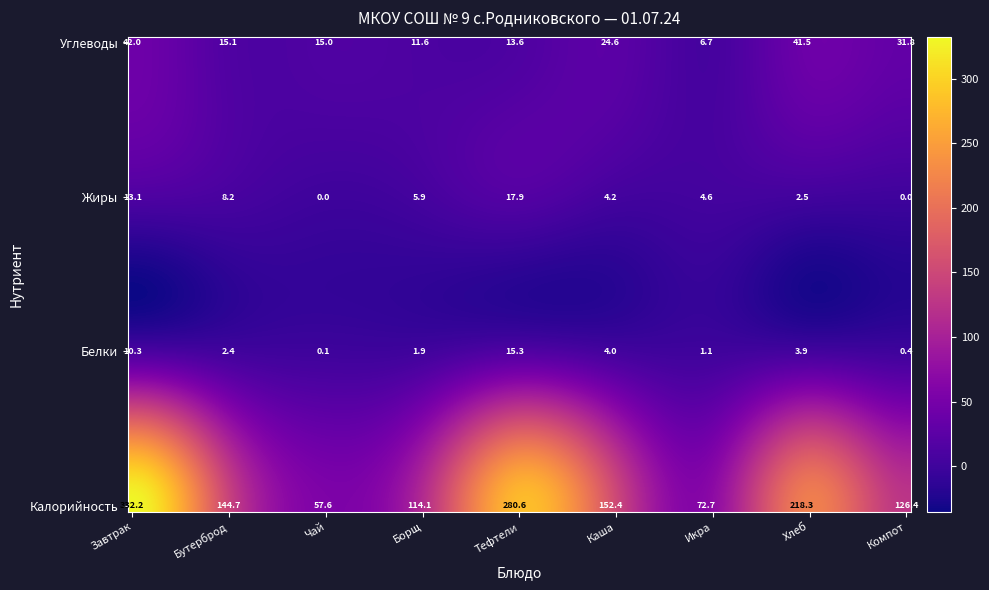

Reading left to right, what are all the values shown in this chart?

Завтрак: 332.2	10.3	13.1	42.0
Бутерброд: 144.7	2.4	8.2	15.1
Чай: 57.6	0.1	0.0	15.0
Борщ: 114.1	1.9	5.9	11.6
Тефтели: 280.6	15.3	17.9	13.6
Каша: 152.4	4.0	4.2	24.6
Икра: 72.7	1.1	4.6	6.7
Хлеб: 218.3	3.9	2.5	41.5
Компот: 126.4	0.4	0.0	31.8